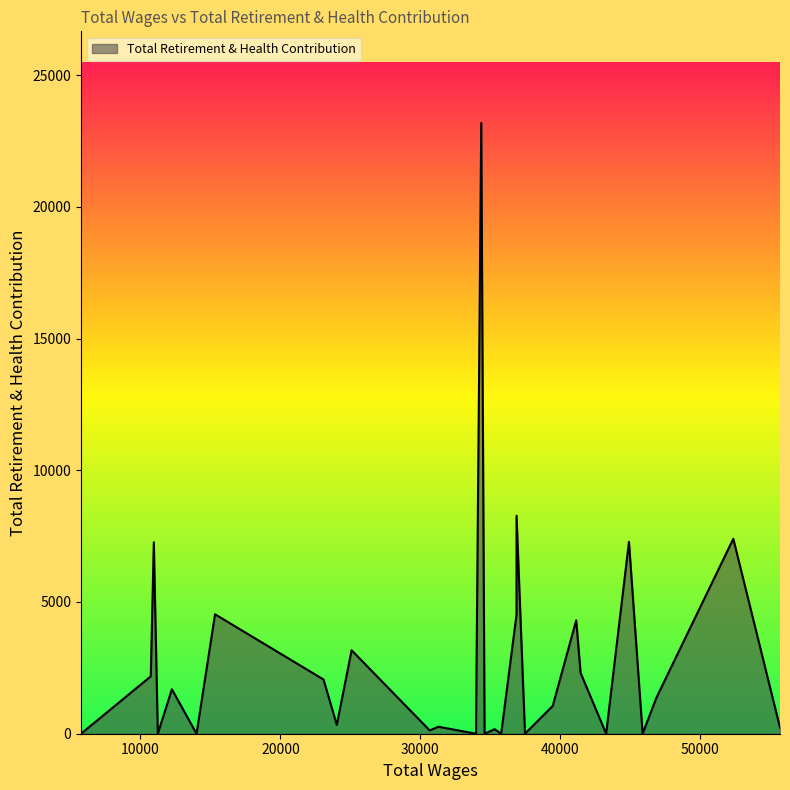

Does the chart display data point markers on the line(s)?

No